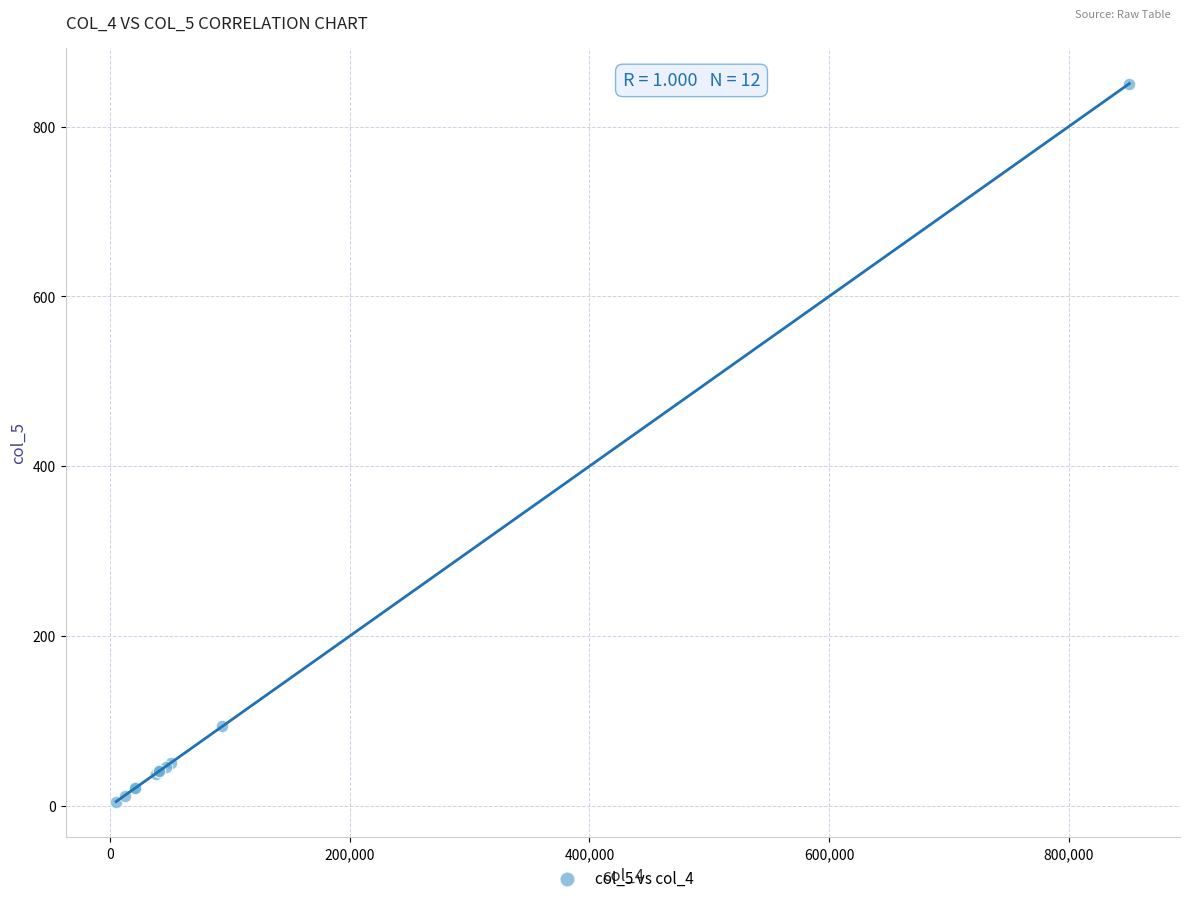

What Y value in the scatter plot is closest to 427?

93.5